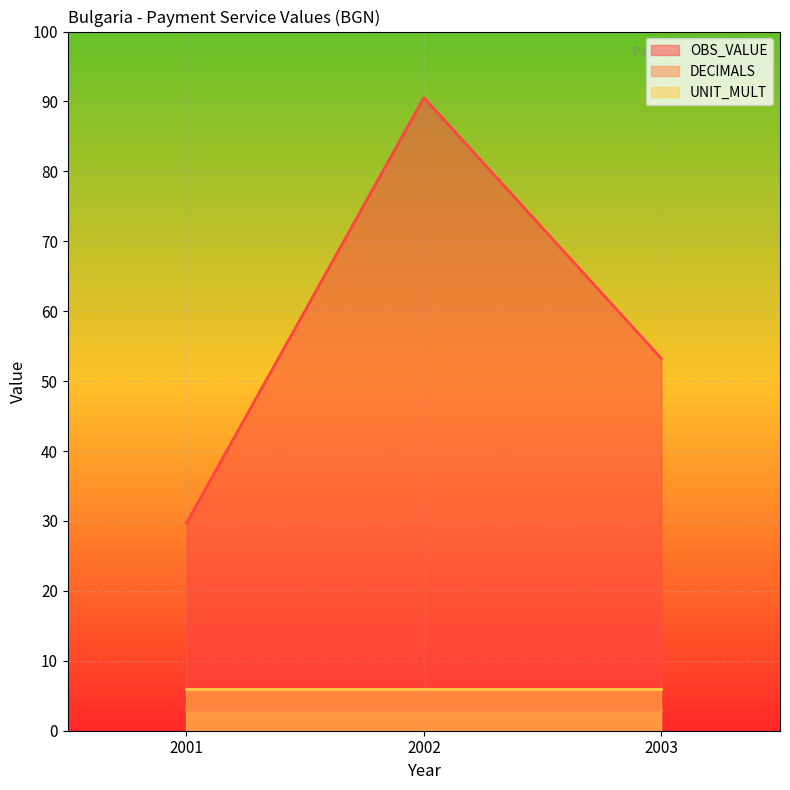

What is the average value of the UNIT_MULT series?

6.0